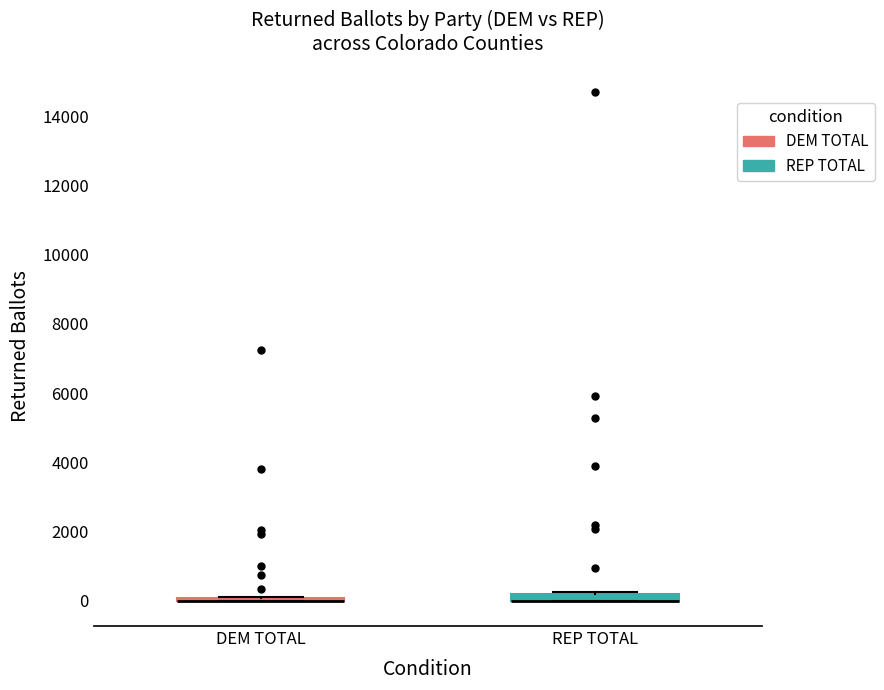

Where is the upper edge of the box for REP TOTAL on the y-axis? The values are not printed on the chart, so give them approximately, as read against the axis.

200